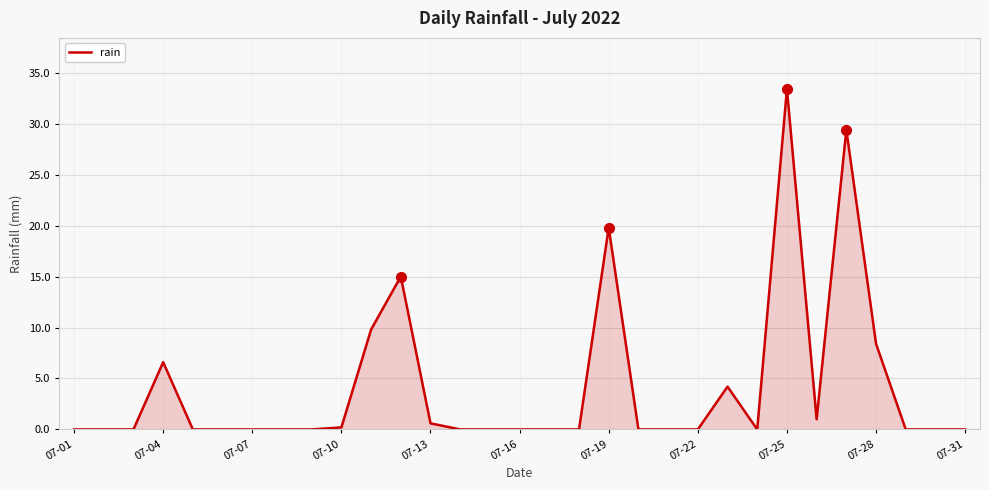

What is the maximum value shown in the chart?

33.4